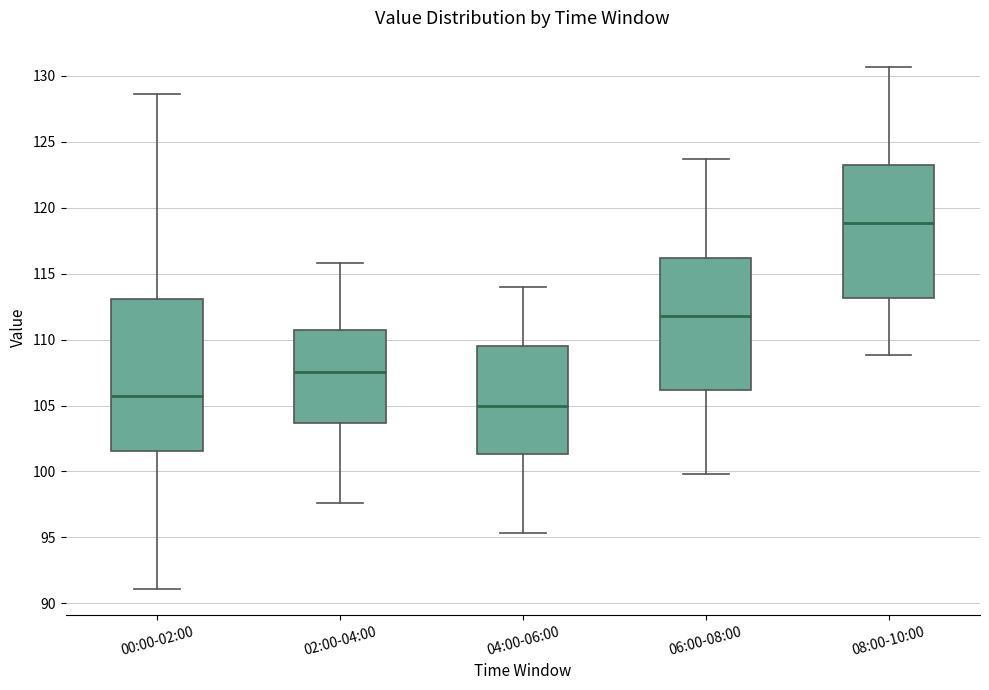

Reading left to right, transcribe this box plot: for each box, give where its median line is, the range the box spans, and where its two whiskers end, as read against the y-axis. The values are not printed on the chart, so give them approximately, as read against the axis.

00:00-02:00: median 105.5, box 101.5 to 113.0, whiskers 91.0 to 128.5
02:00-04:00: median 107.5, box 103.5 to 110.5, whiskers 97.5 to 116.0
04:00-06:00: median 105.0, box 101.5 to 109.5, whiskers 95.5 to 114.0
06:00-08:00: median 112.0, box 106.0 to 116.0, whiskers 100.0 to 123.5
08:00-10:00: median 119.0, box 113.0 to 123.0, whiskers 109.0 to 130.5